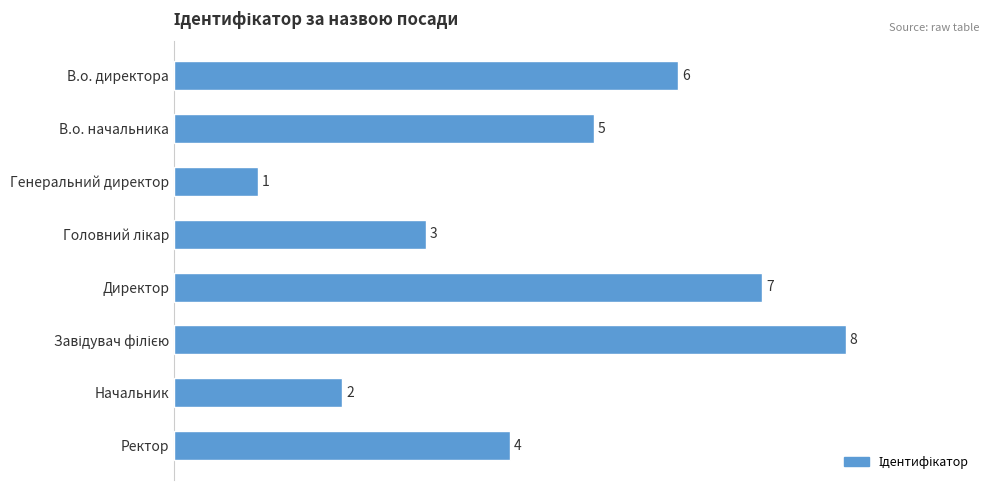

What is the label of the 5th bar from the top?

Директор